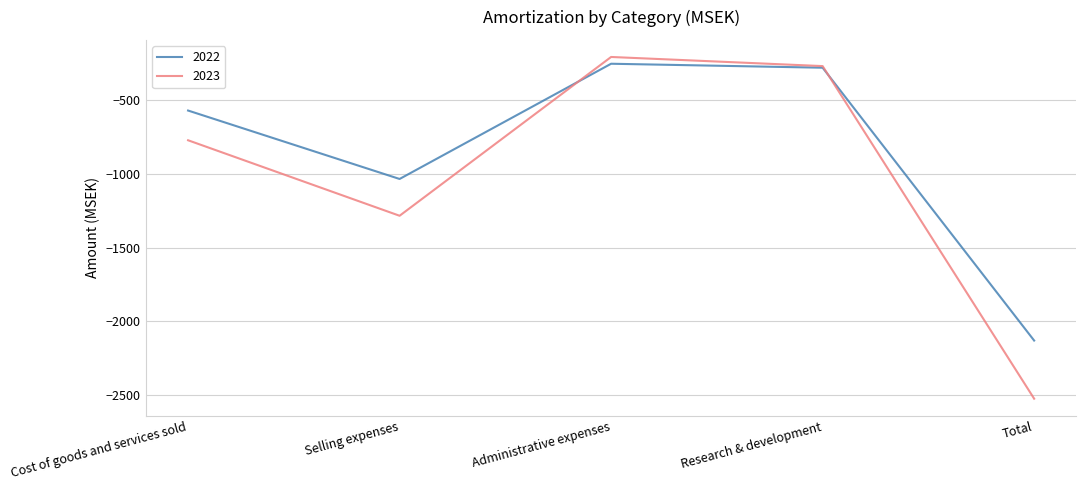

Rank the series at Administrative expenses from lowest to highest value.

2022, 2023